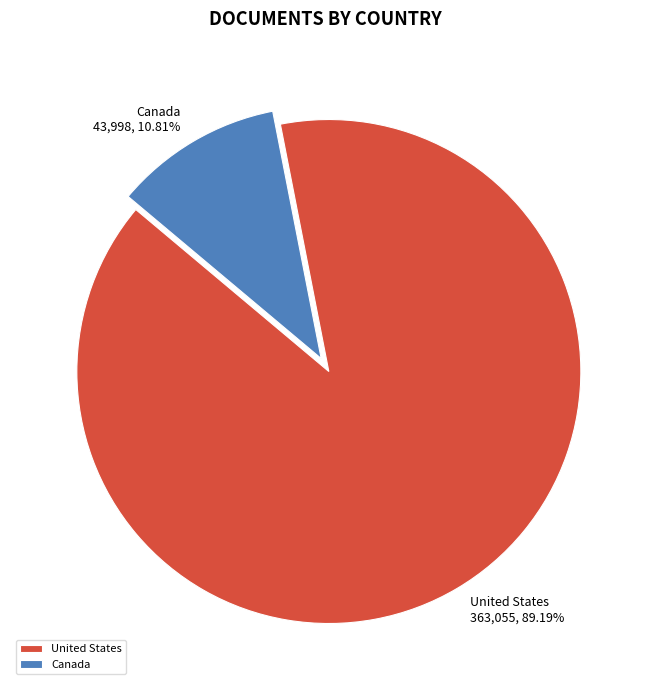

To the nearest percent, what is the difference between the United States and Canada slice percentages?

78%